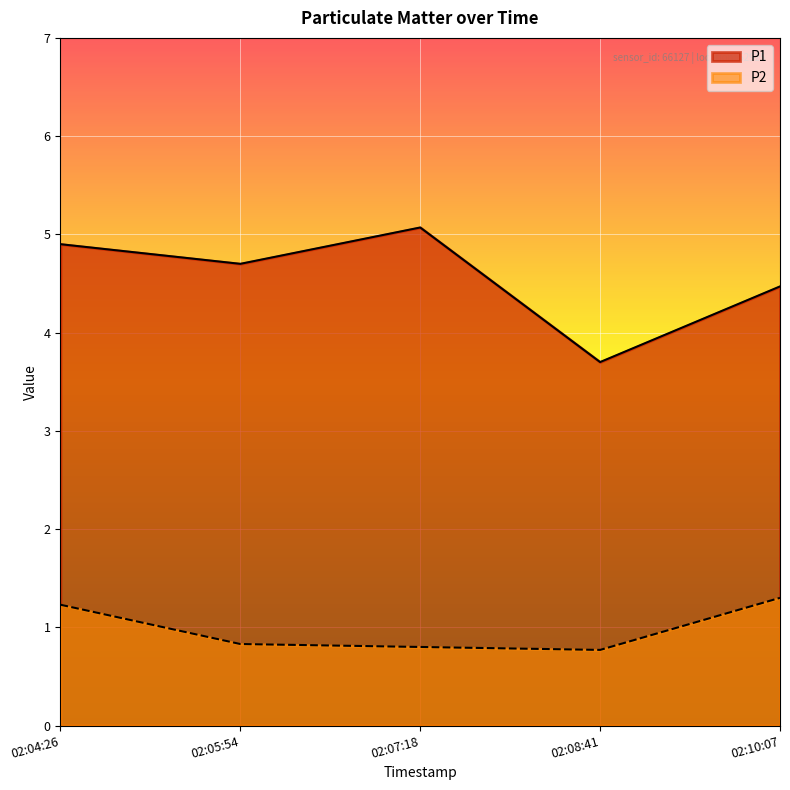

What is the total value across all series at 02:05:54?

5.5